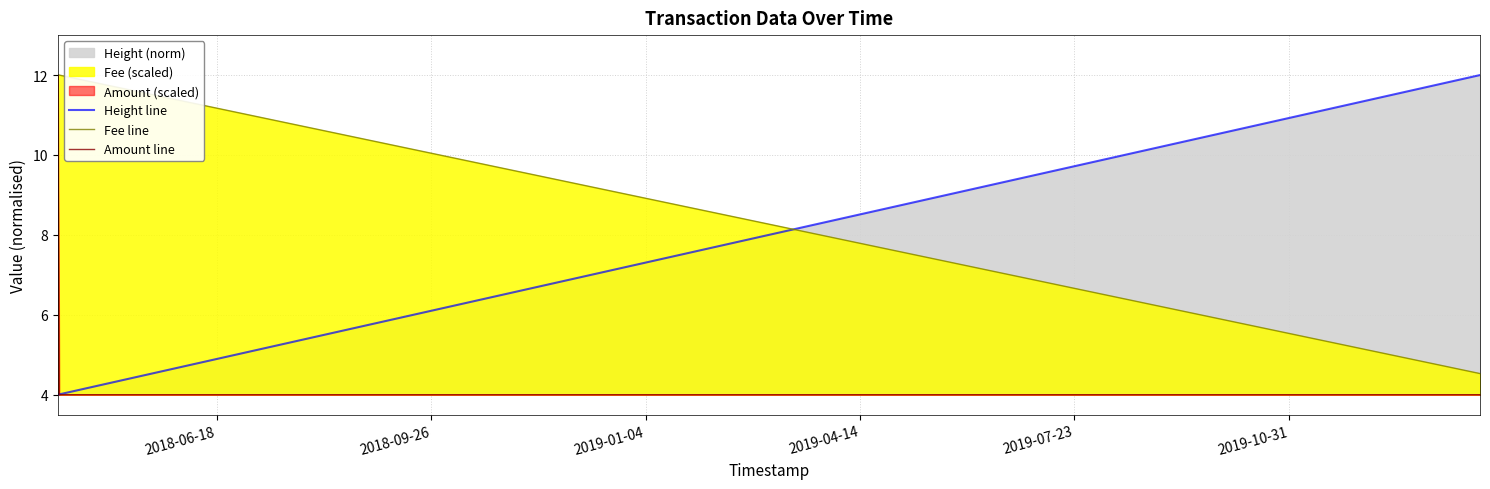

Reading right to left, extract all data points from this chart.

Height line: 12.0	4.0	4.0
Fee line: 4.5	12.0	12.0
Amount line: 4.0	4.0	12.0